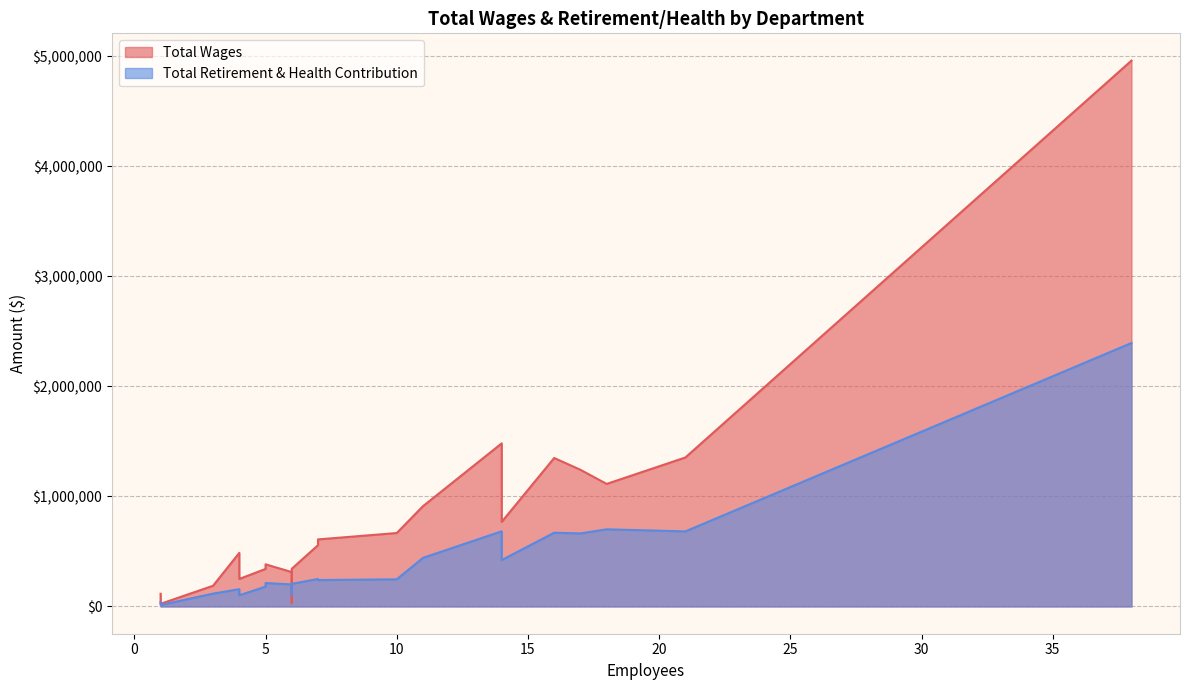

What is the smallest value displayed?

12998